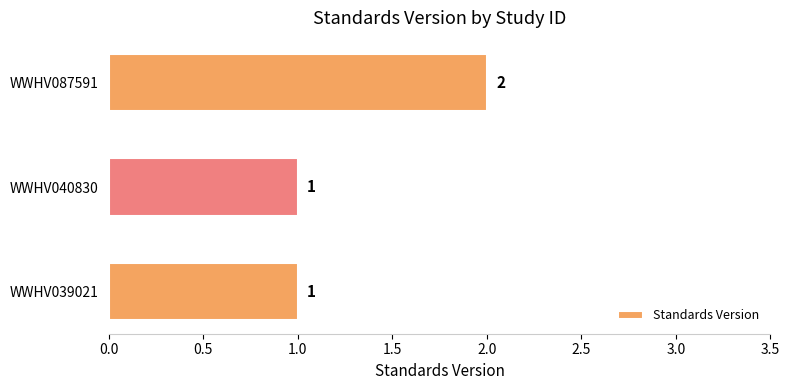

Reading top to bottom, transcribe all the data shown in this chart.

2	1	1